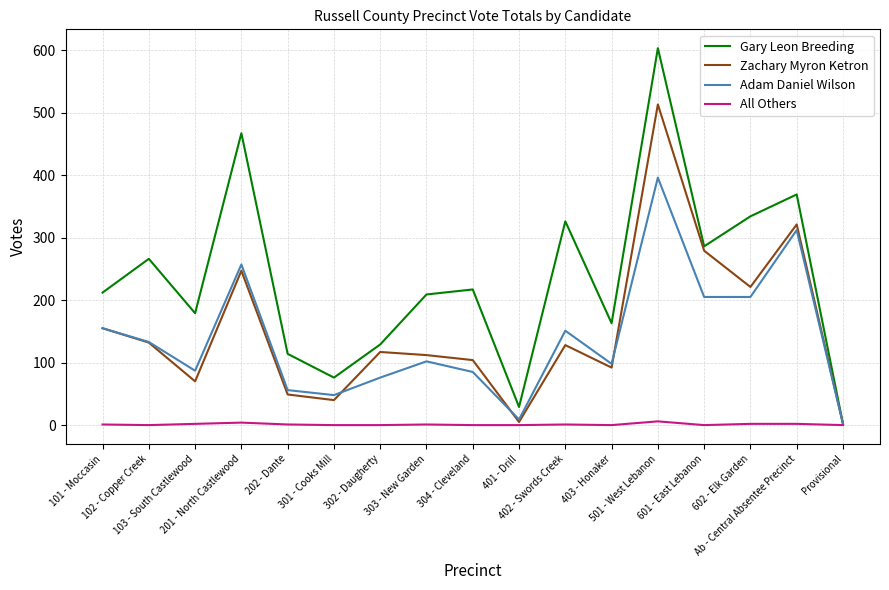

Which series has the largest total across all categories?

Gary Leon Breeding